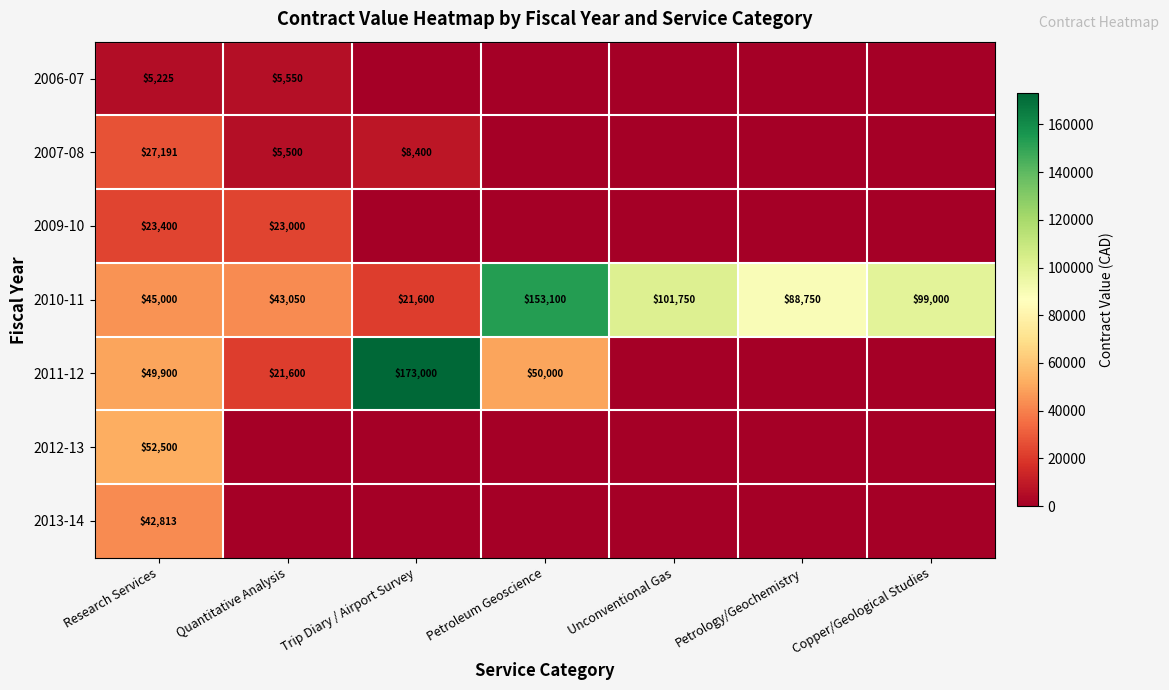

Is it true that 2011-12 equals 50000 at Petroleum Geoscience?

True